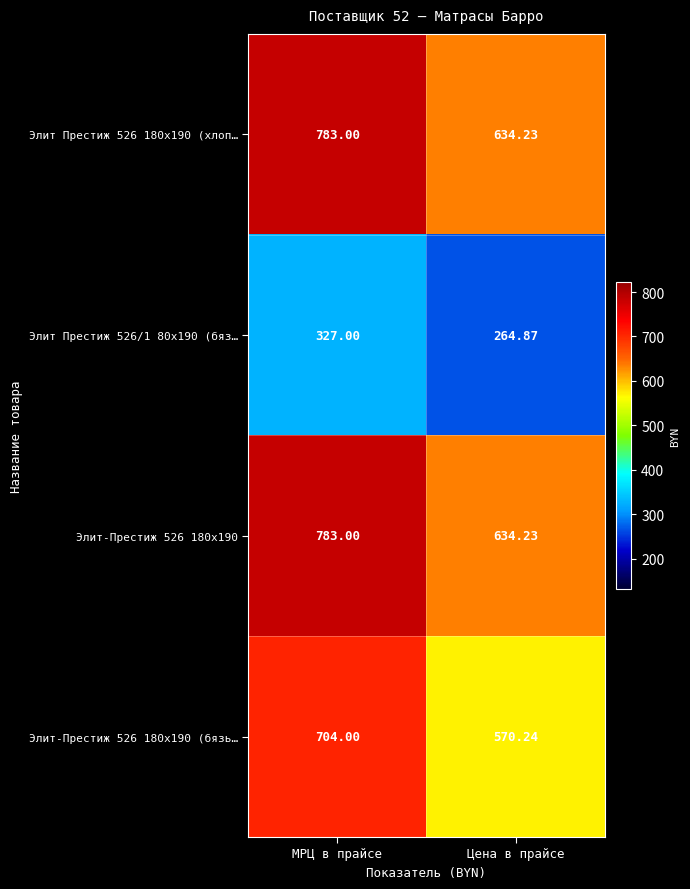

Where is Элит Престиж 526 180x190 (хлоп… nearest to the value 708?

Цена в прайсе